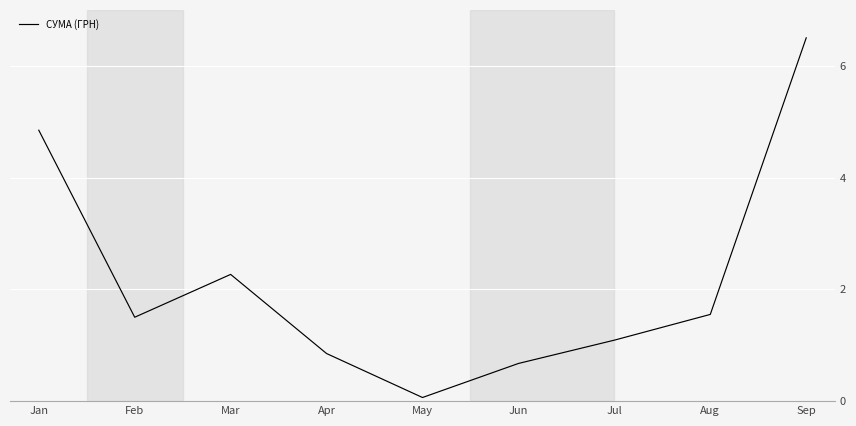

Reading left to right, transcribe all the data shown in this chart.

4.8	1.5	2.3	0.9	0.1	0.7	1.1	1.6	6.5